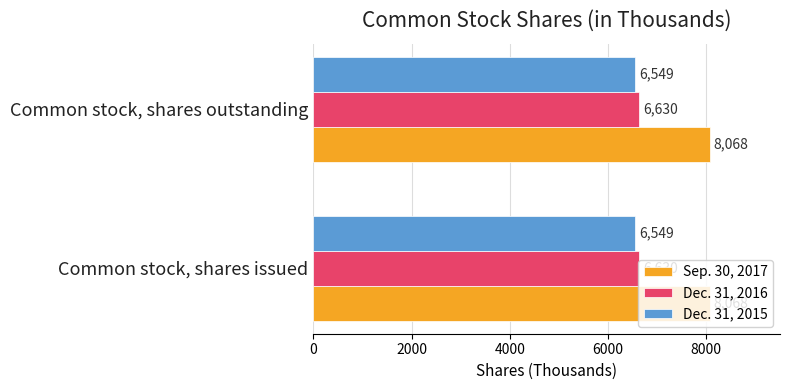

What is the difference between the highest and lowest values at Common stock, shares issued?

1519